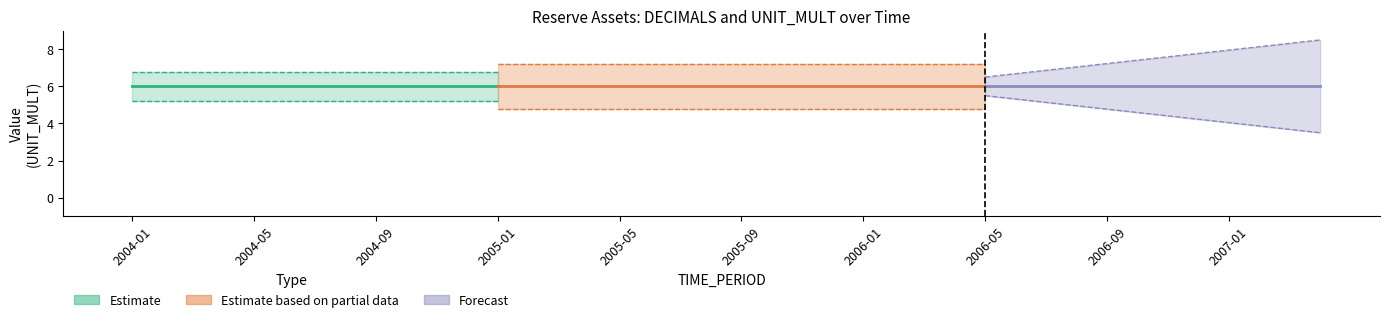

Reading left to right, transcribe all the data shown in this chart.

DECIMALS: 0	0	0	0	0	0	0	0	0	0	0	0	0	0	0	0	0	0	0	0	0	0	0	0	0	0	0	0	0	0	0	0	0	0	0	0	0	0	0	0
UNIT_MULT: 6	6	6	6	6	6	6	6	6	6	6	6	6	6	6	6	6	6	6	6	6	6	6	6	6	6	6	6	6	6	6	6	6	6	6	6	6	6	6	6